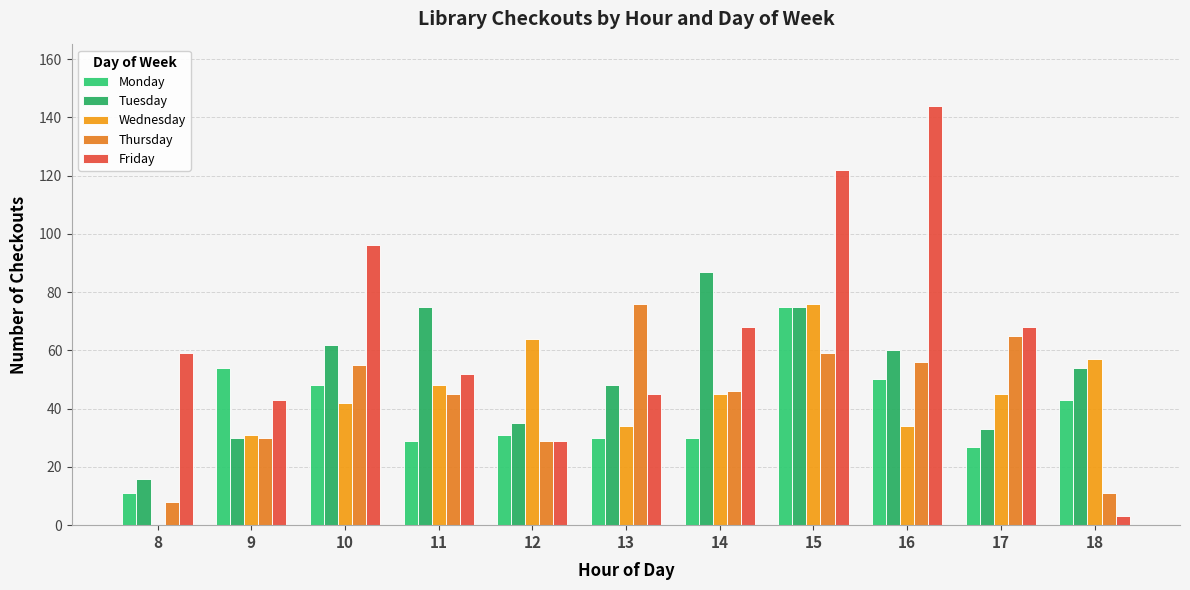

Reading left to right, extract all data points from this chart.

Monday: 8=11	9=54	10=48	11=29	12=31	13=30	14=30	15=75	16=50	17=27	18=43
Tuesday: 8=16	9=30	10=62	11=75	12=35	13=48	14=87	15=75	16=60	17=33	18=54
Wednesday: 8=0	9=31	10=42	11=48	12=64	13=34	14=45	15=76	16=34	17=45	18=57
Thursday: 8=8	9=30	10=55	11=45	12=29	13=76	14=46	15=59	16=56	17=65	18=11
Friday: 8=59	9=43	10=96	11=52	12=29	13=45	14=68	15=122	16=144	17=68	18=3